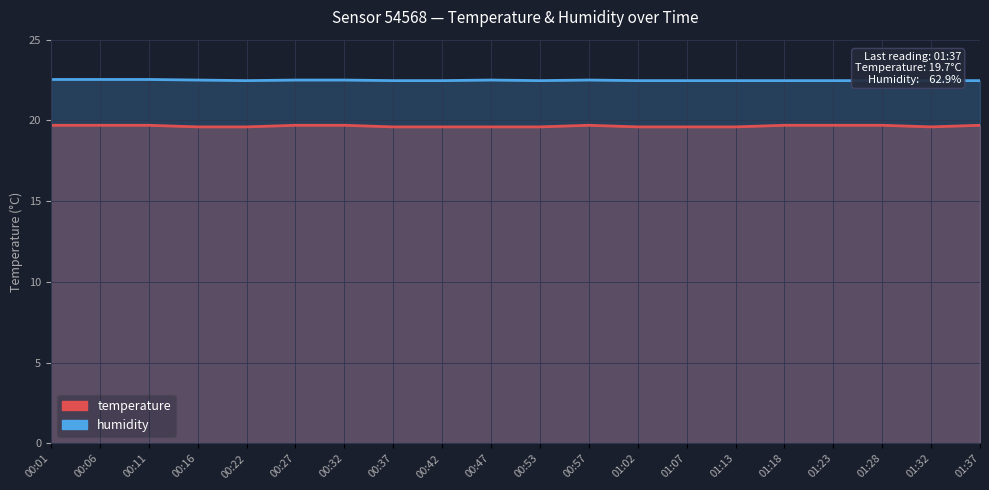

At which category does the chart reach its minimum across all series?

00:16